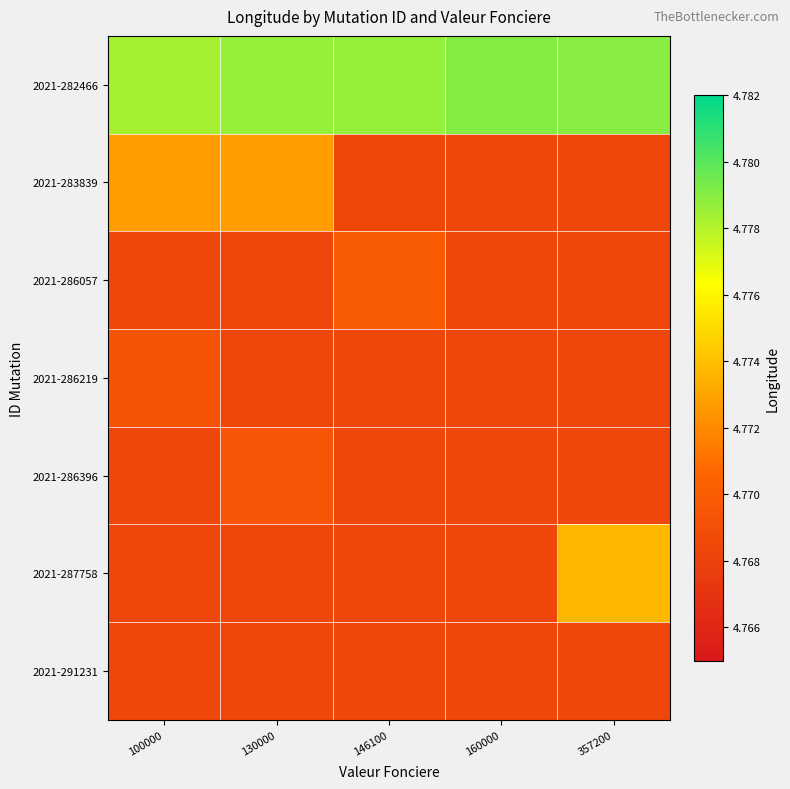

What is the minimum value for 2021-282466?

4.8